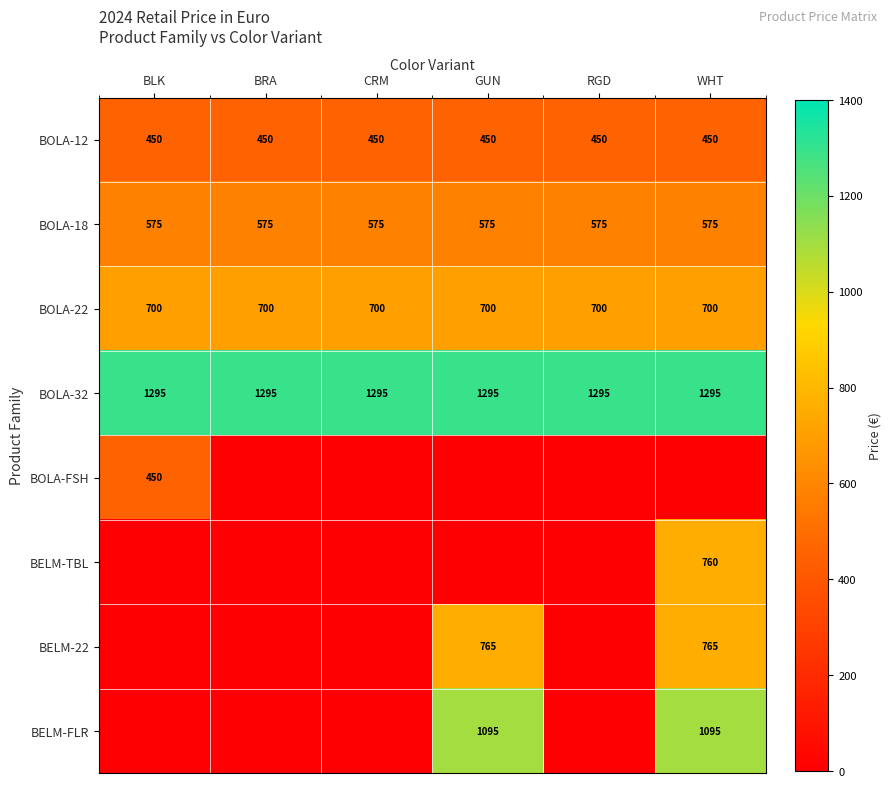

What is the sum of all BOLA-18 values?

3450